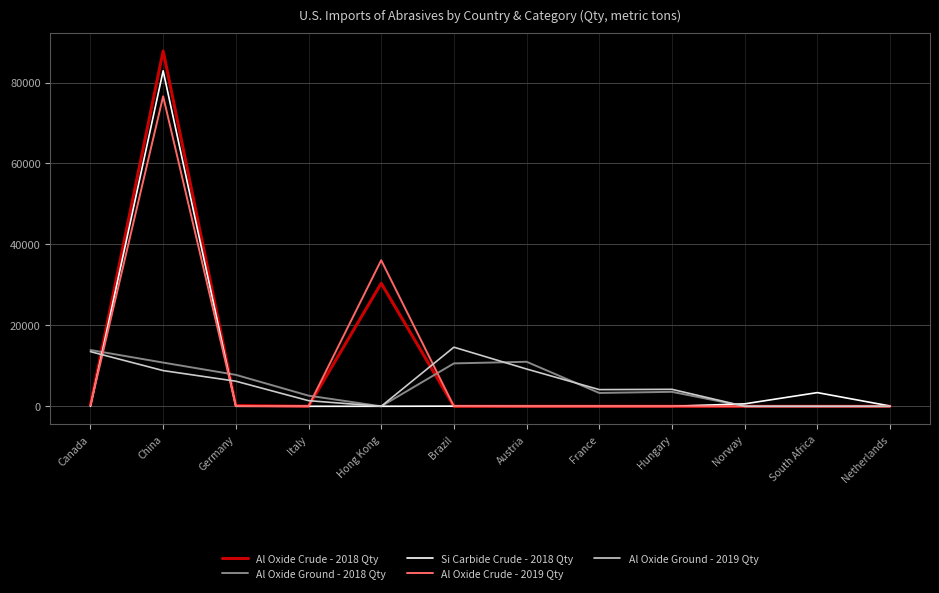

What are all the series names shown in the legend?

Al Oxide Crude - 2018 Qty, Al Oxide Ground - 2018 Qty, Si Carbide Crude - 2018 Qty, Al Oxide Crude - 2019 Qty, Al Oxide Ground - 2019 Qty